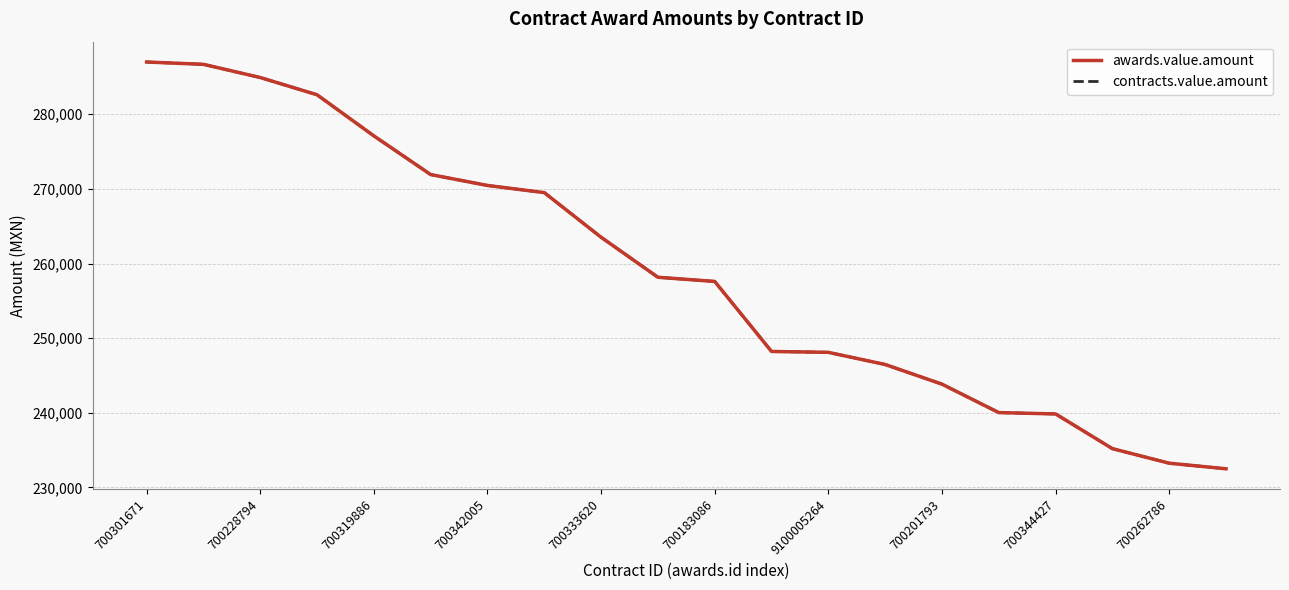

What is the difference between the maximum and minimum values in the contracts.value.amount series?

54498.3